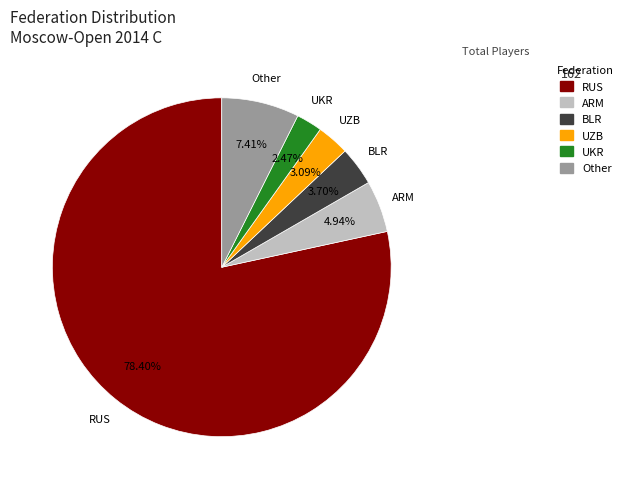

To the nearest percent, what is the difference between the largest and smallest slice percentages?

76%